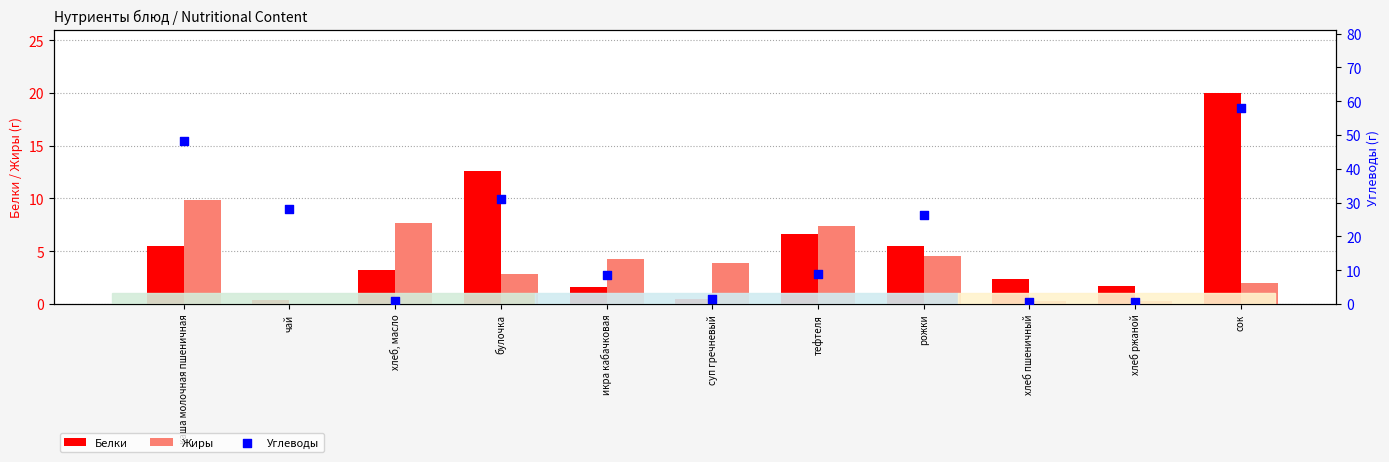

Which series has the largest total across all categories?

Углеводы